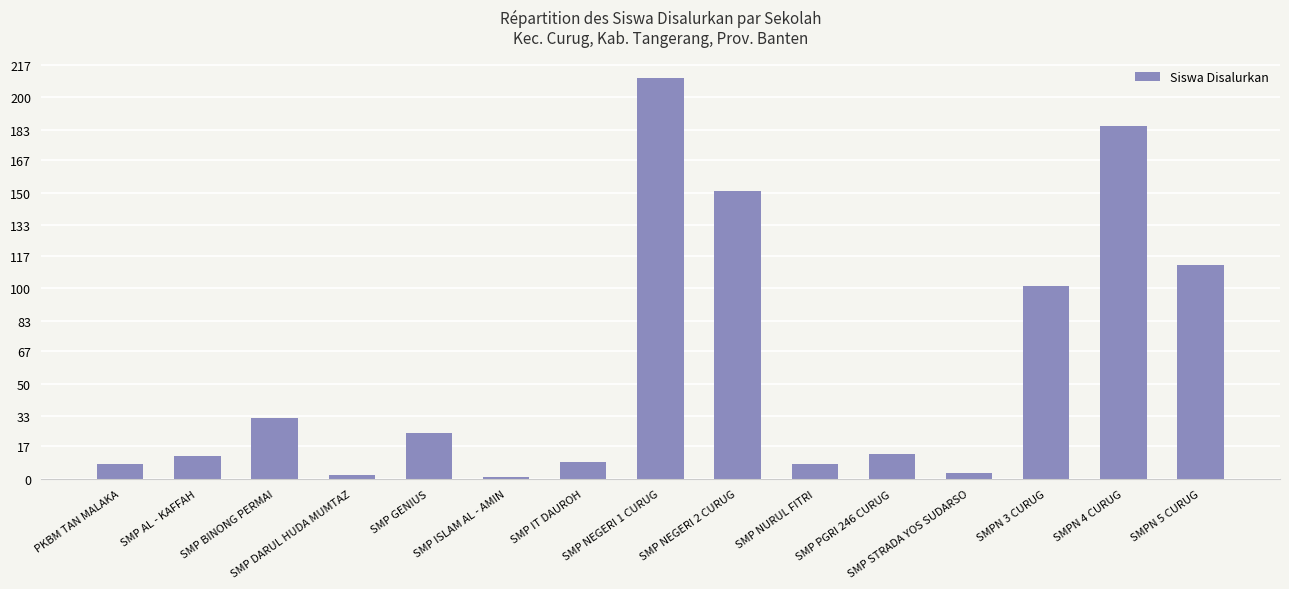

What is the approximate value at SMP NEGERI 2 CURUG, to the nearest 5?

150